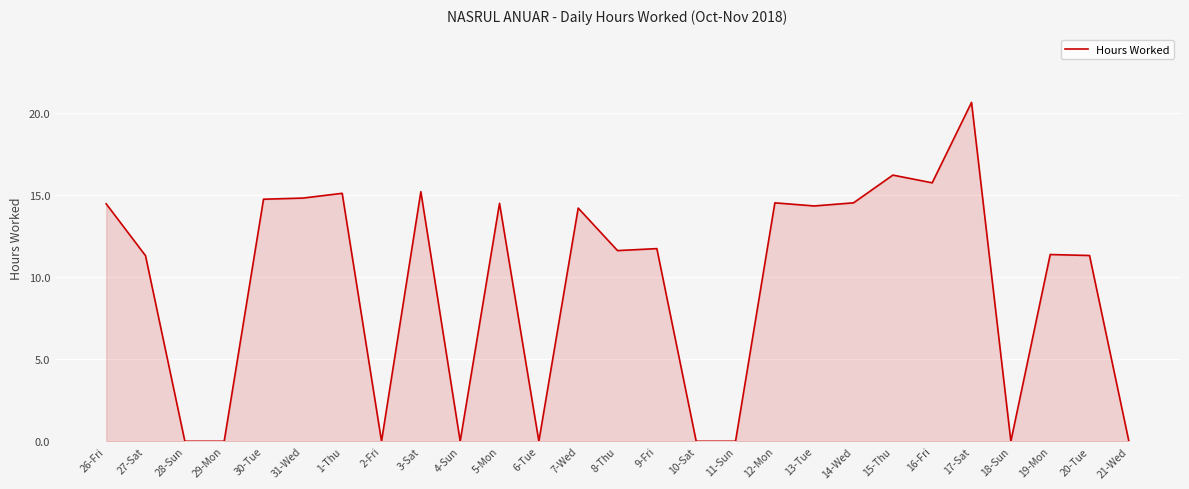

What position from the right is 10-Sat?

12